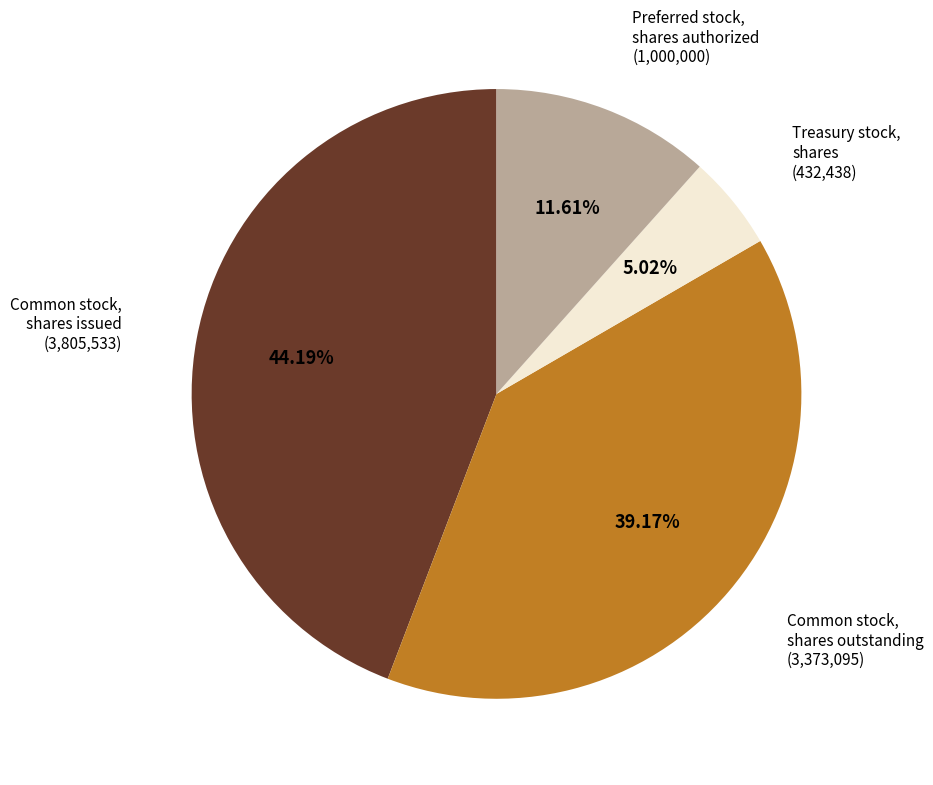

Is there a majority slice in this chart?

No